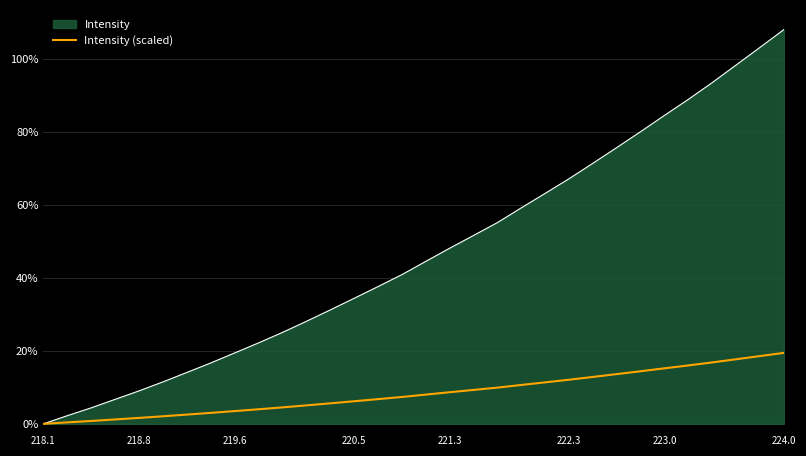

How many categories are shown in the chart?

32